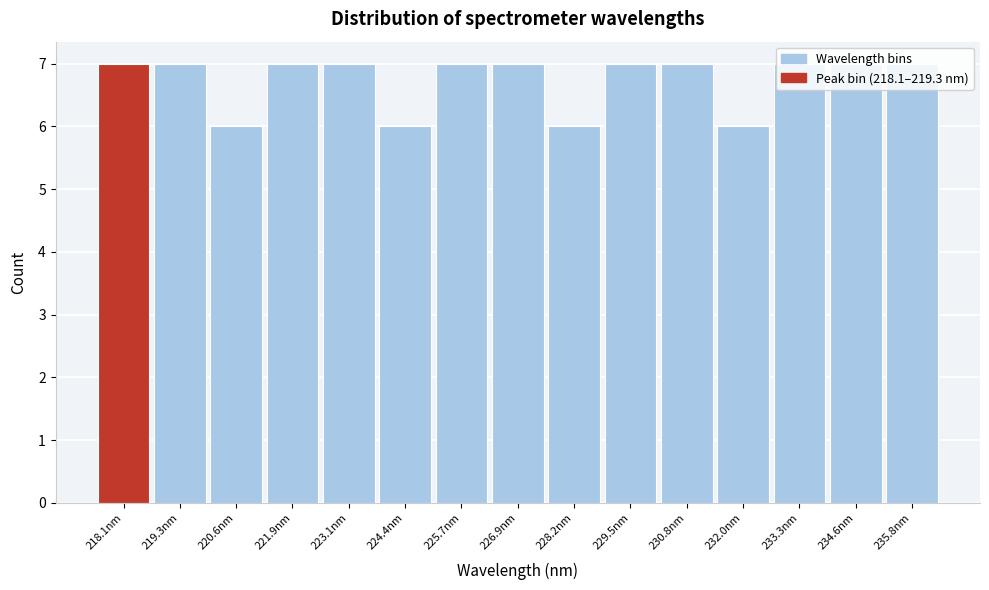

What is the average value?

7